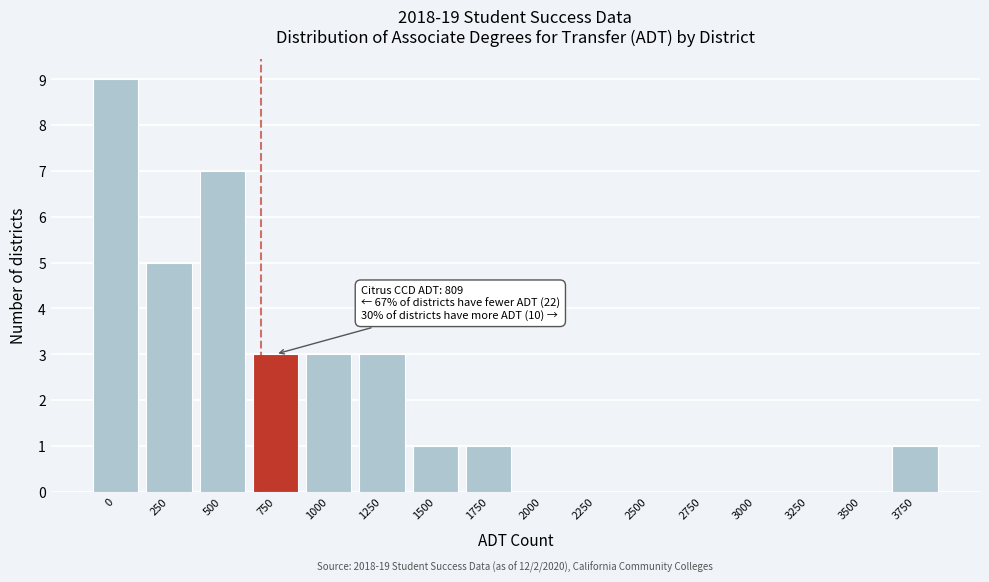

Reading right to left, extract all data points from this chart.

3750=1	3500=0	3250=0	3000=0	2750=0	2500=0	2250=0	2000=0	1750=1	1500=1	1250=3	1000=3	750=3	500=7	250=5	0=9